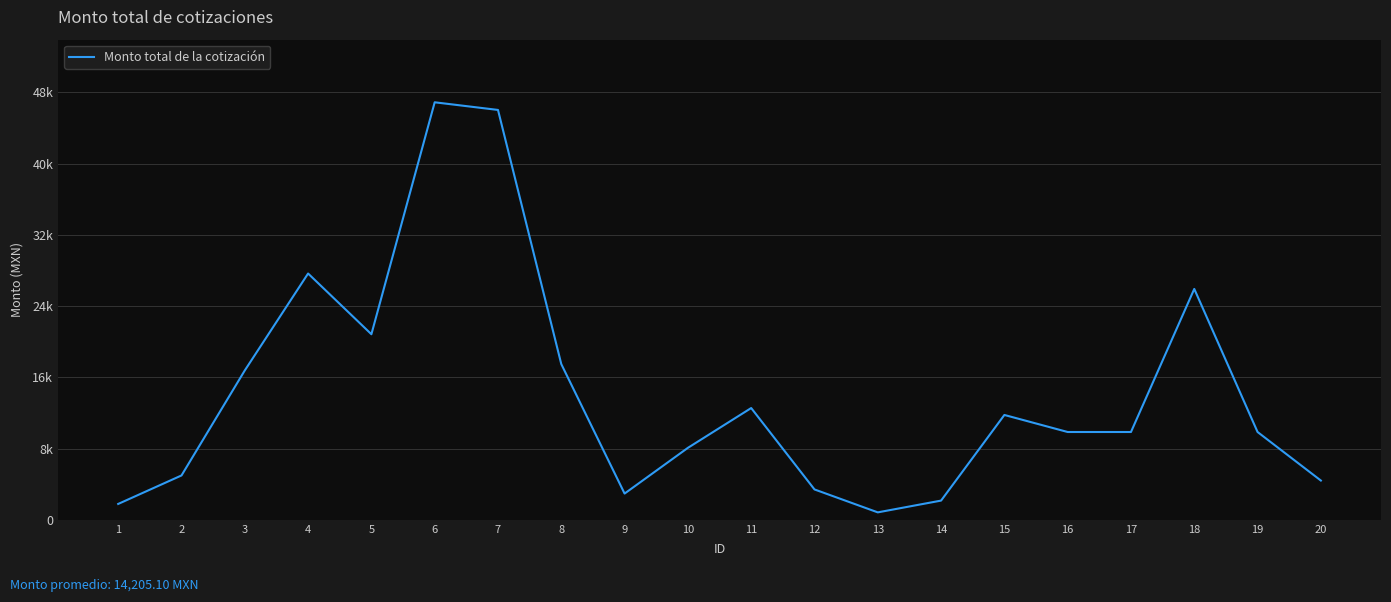

How many points are higher than both their immediate neighbors (excluding endpoints)?

5